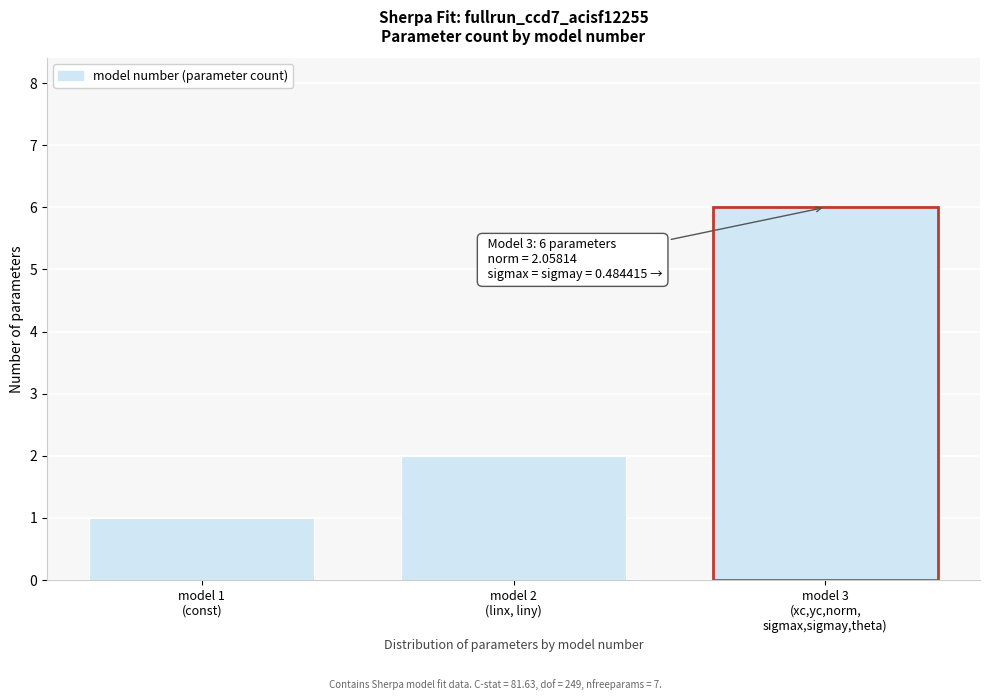

Reading left to right, list all the values displayed in this chart.

1	2	6